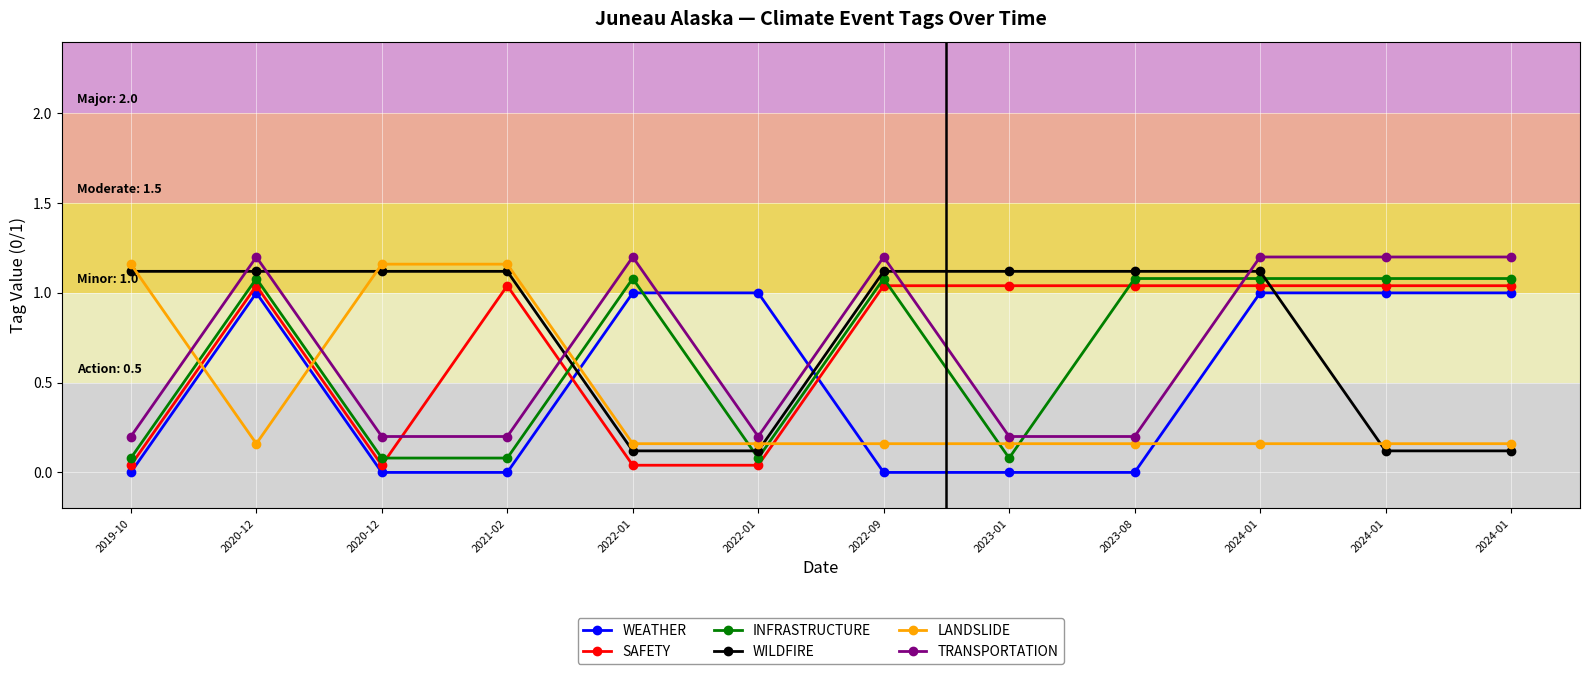

Is the value of WEATHER at 2022-09 greater than the value of WILDFIRE at 2022-09?

No